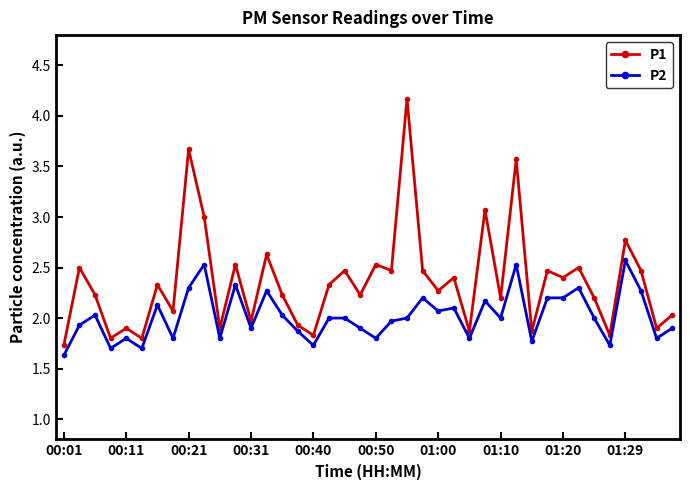

What are all the series names shown in the legend?

P1, P2